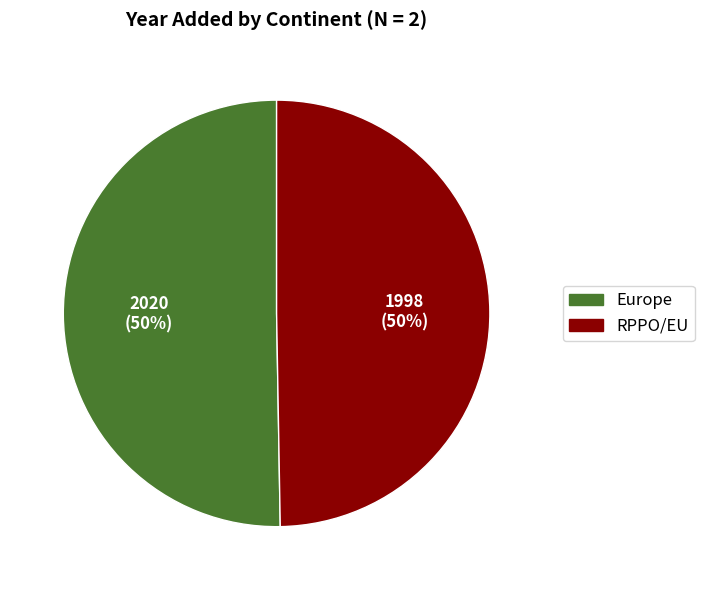

Is it true that RPPO/EU is 42% of the pie?

False